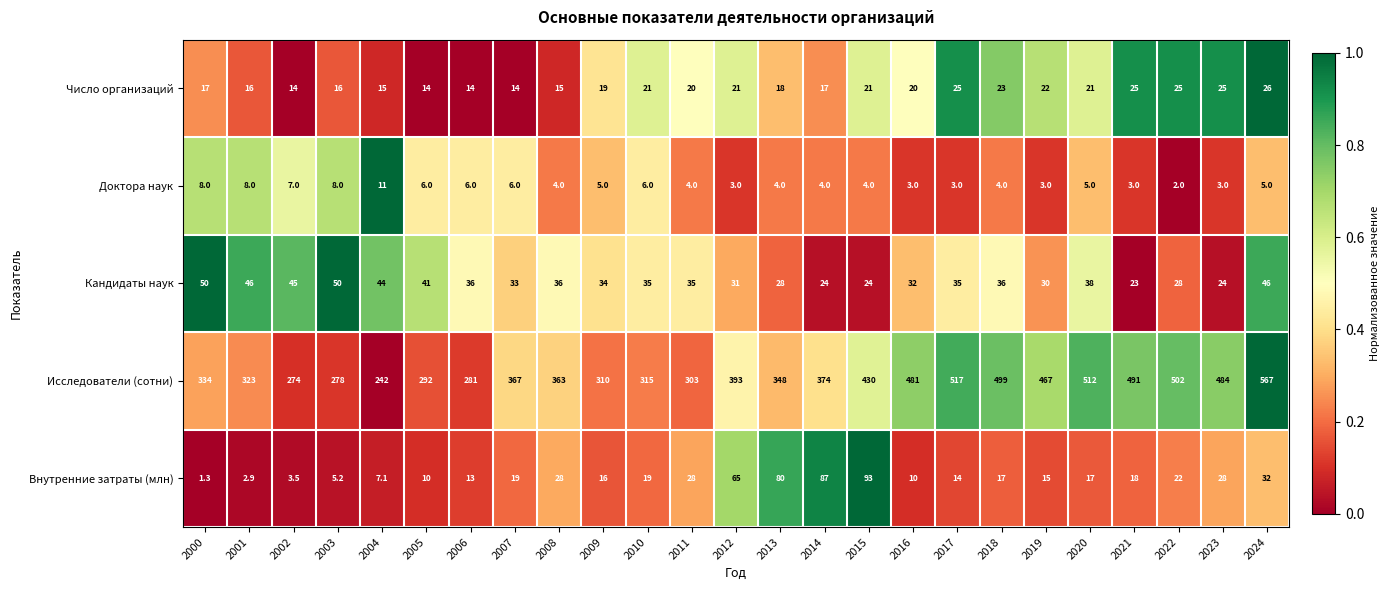

What is the difference between the maximum and second lowest values in the Число организаций series?

12.0